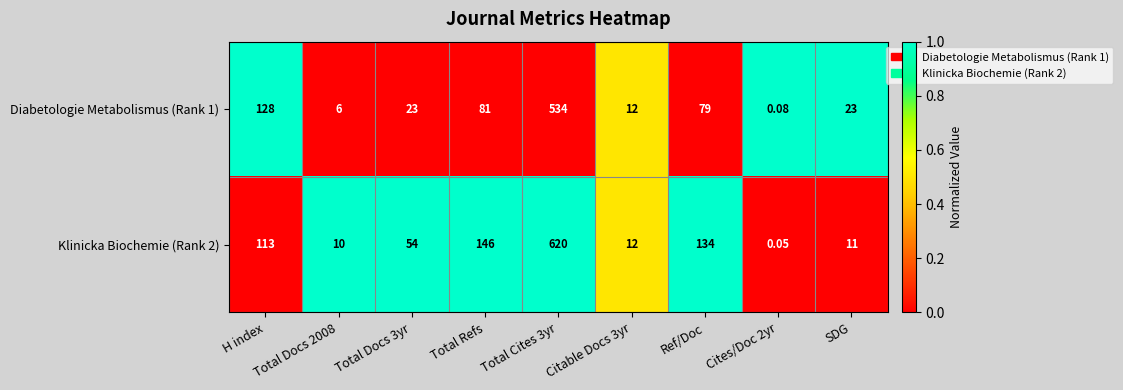

Is the value of Diabetologie Metabolismus (Rank 1) at SDG greater than the value of Klinicka Biochemie (Rank 2) at Total Docs 2008?

Yes